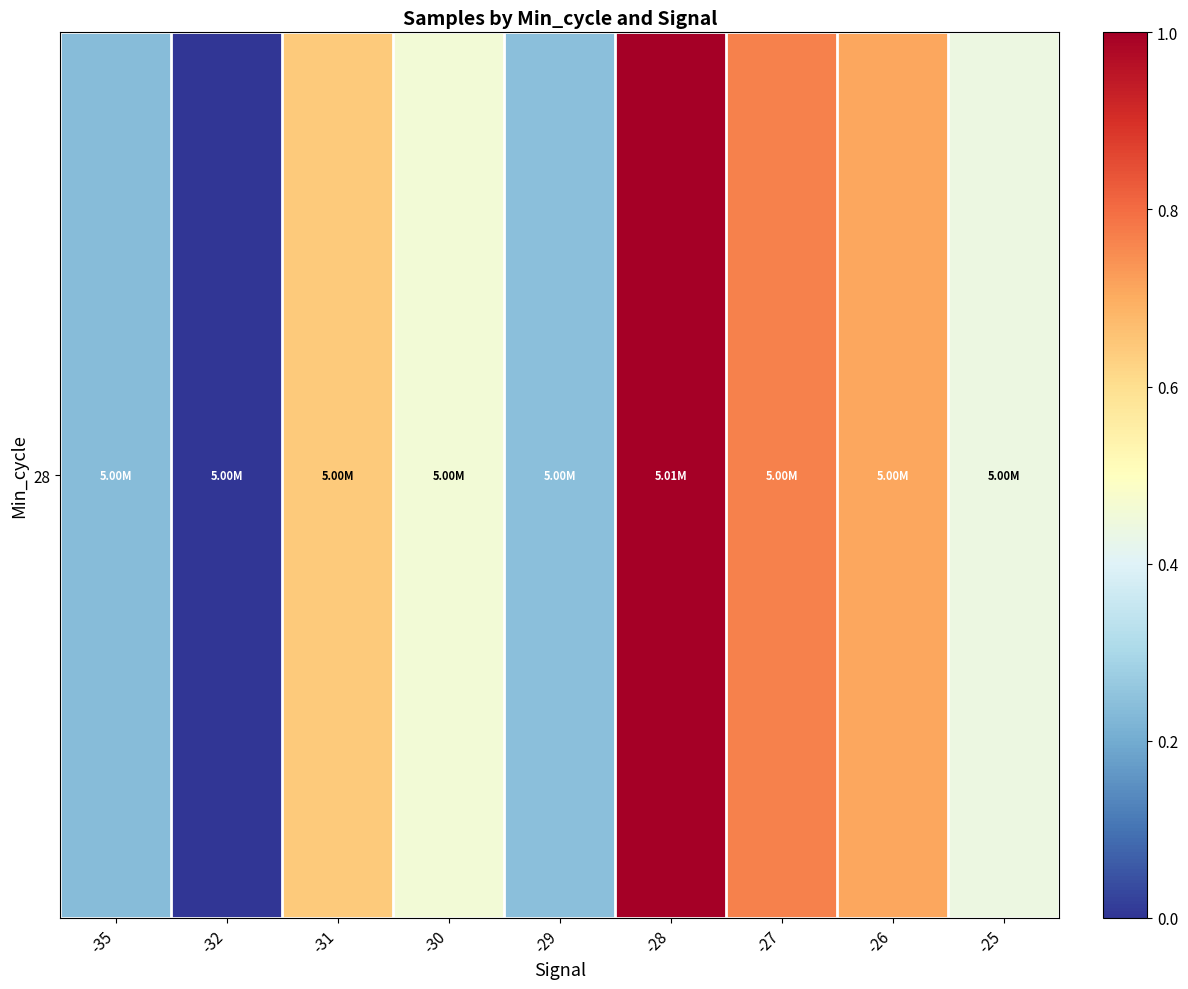

Between -26 and -32, which is larger?

-26